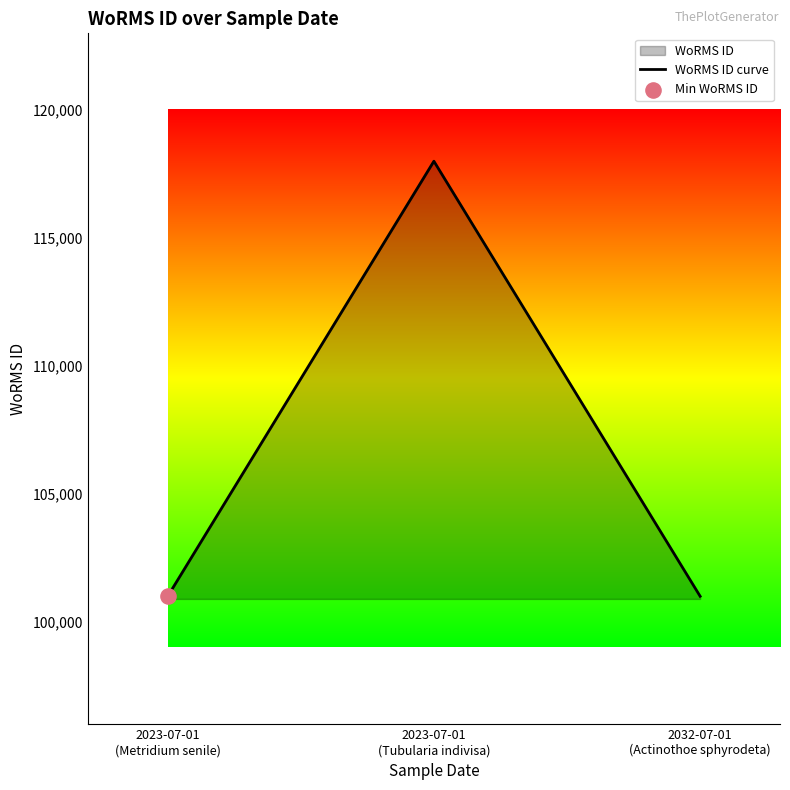

Which has a higher value, 2023-07-01
(Metridium senile) or 2032-07-01
(Actinothoe sphyrodeta)?

2032-07-01
(Actinothoe sphyrodeta)